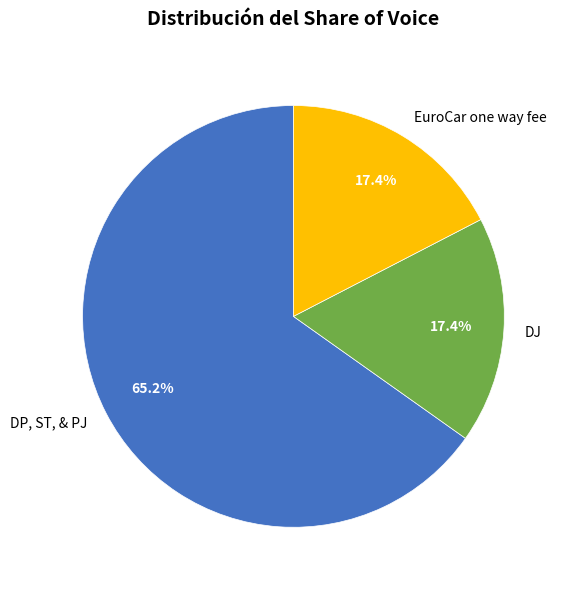

Is there any slice that represents more than half of the pie?

Yes